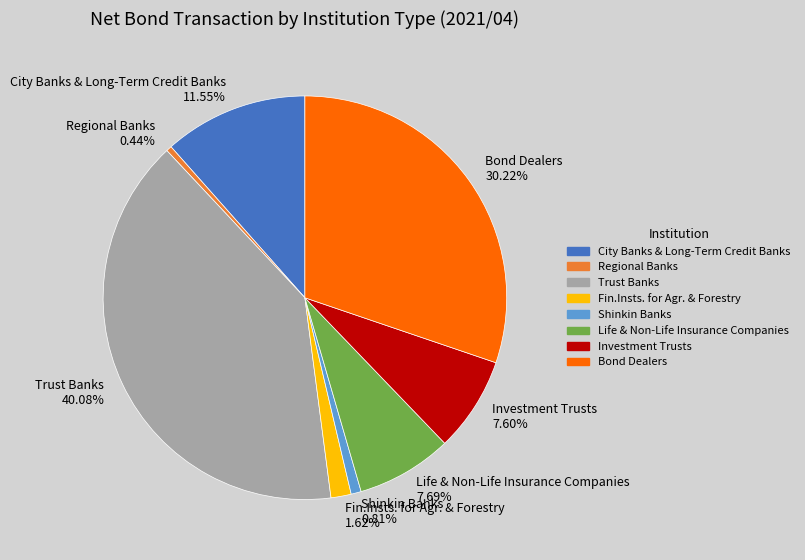

Count the number of slices in the pie.

8